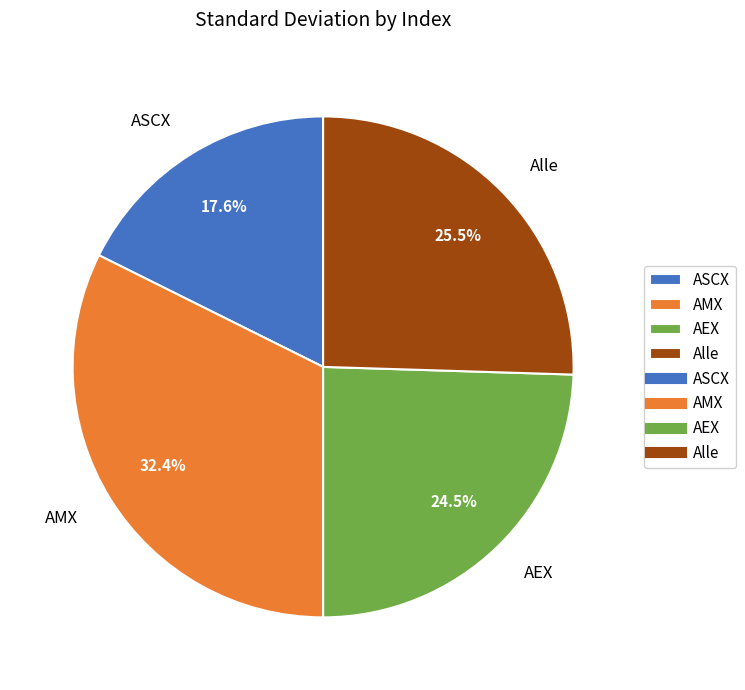

Which category has the biggest portion of the pie?

AMX